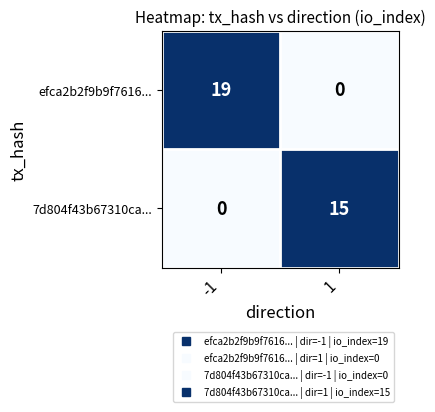

What value does the efca2b2f9b9f7616... series have at -1?

19